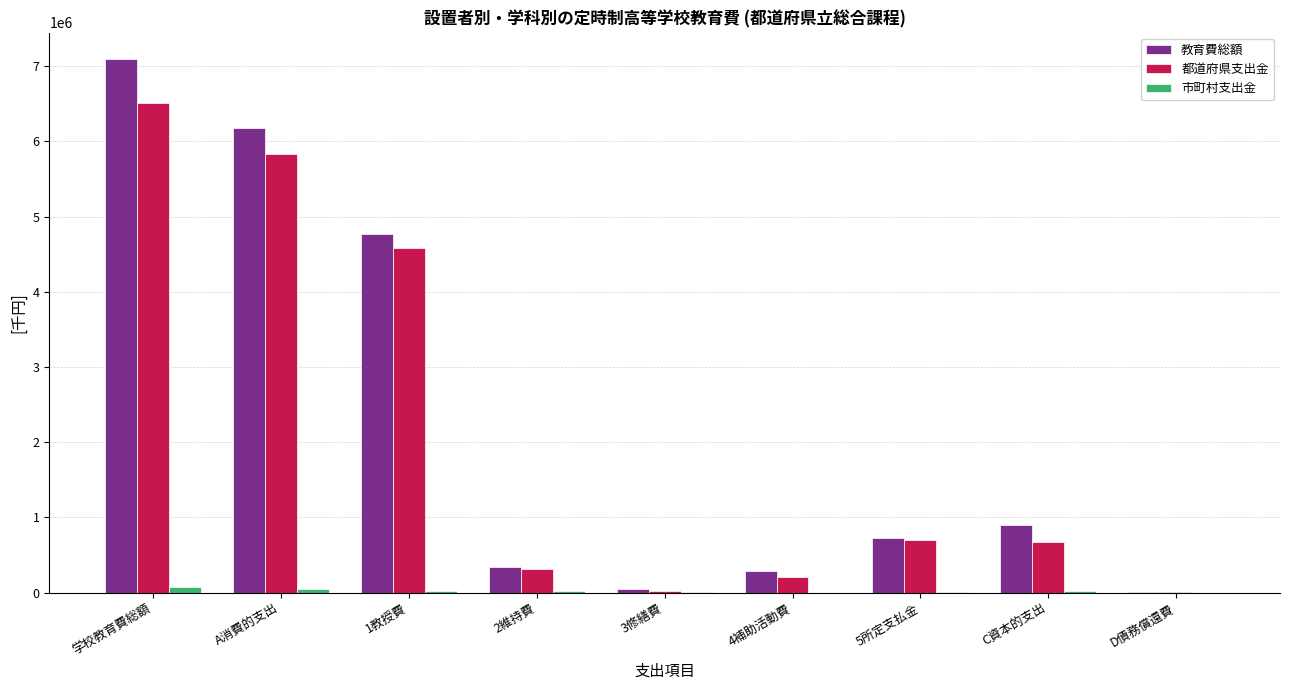

At which category is the sum across all series the highest?

学校教育費総額